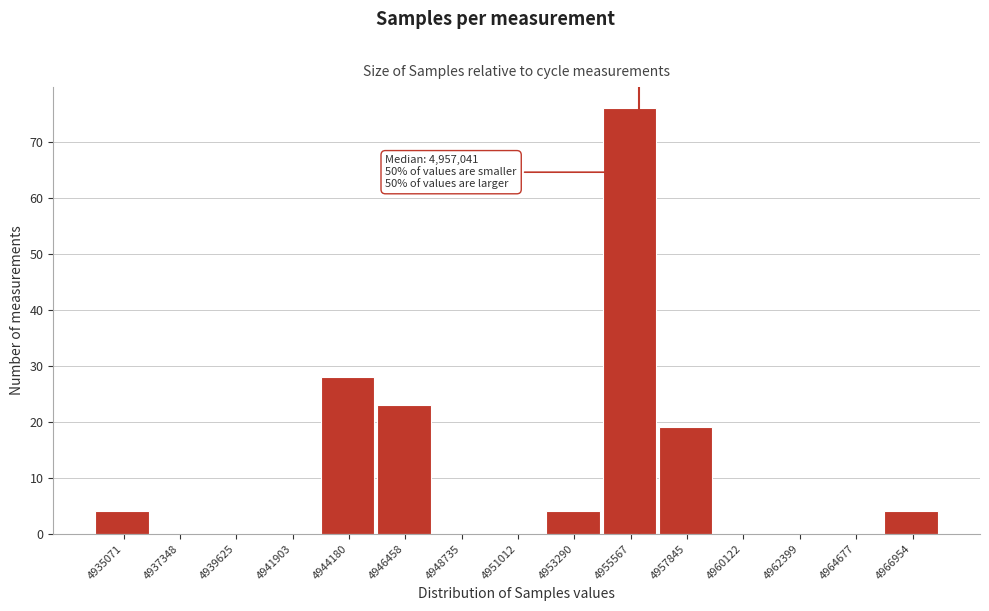

Reading left to right, list all the values displayed in this chart.

4935071=4	4937348=0	4939625=0	4941903=0	4944180=28	4946458=23	4948735=0	4951012=0	4953290=4	4955567=76	4957845=19	4960122=0	4962399=0	4964677=0	4966954=4